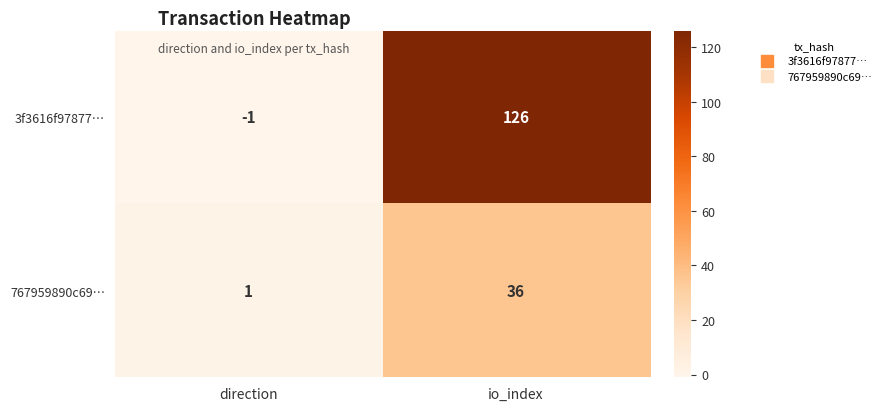

True or false: 3f3616f97877… has a value of 126 at io_index.

True